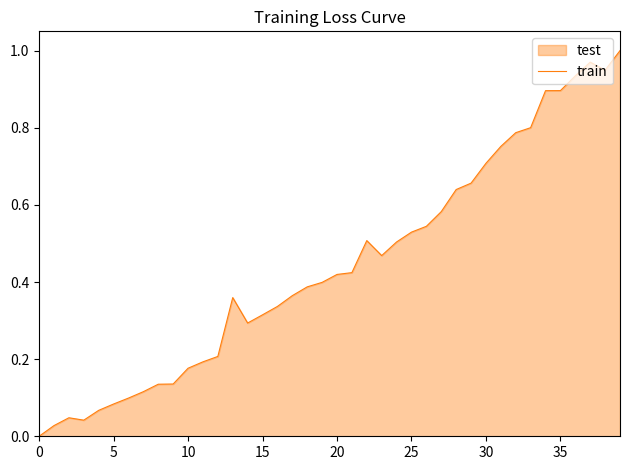

The chart shows a value of 0.3 at 10. True or false?

False